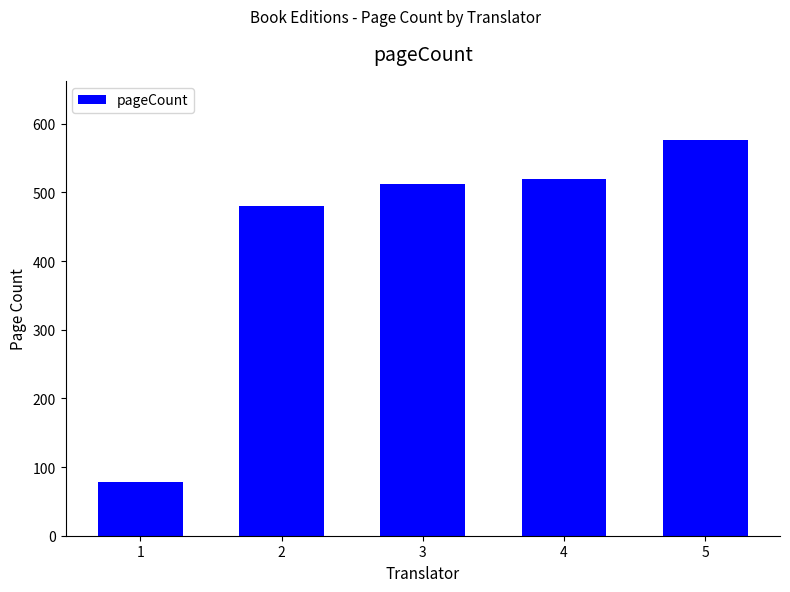

What is the value of the 2nd bar from the left?

480